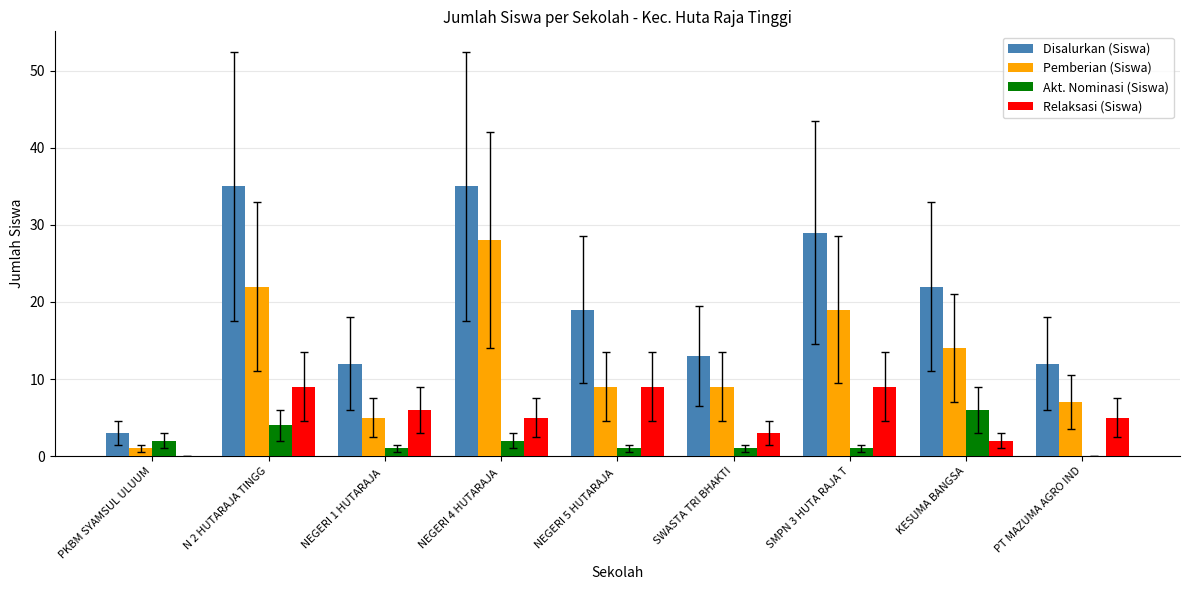

Does the chart contain stacked bars?

No